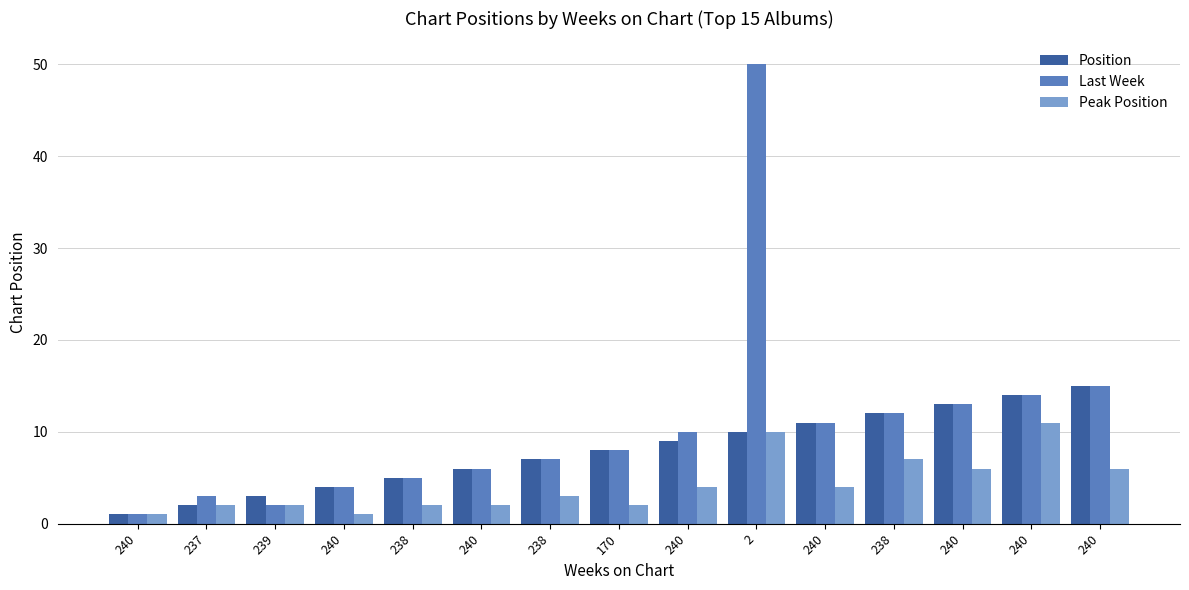

Between 240 and 240, which series saw the biggest shift?

Position